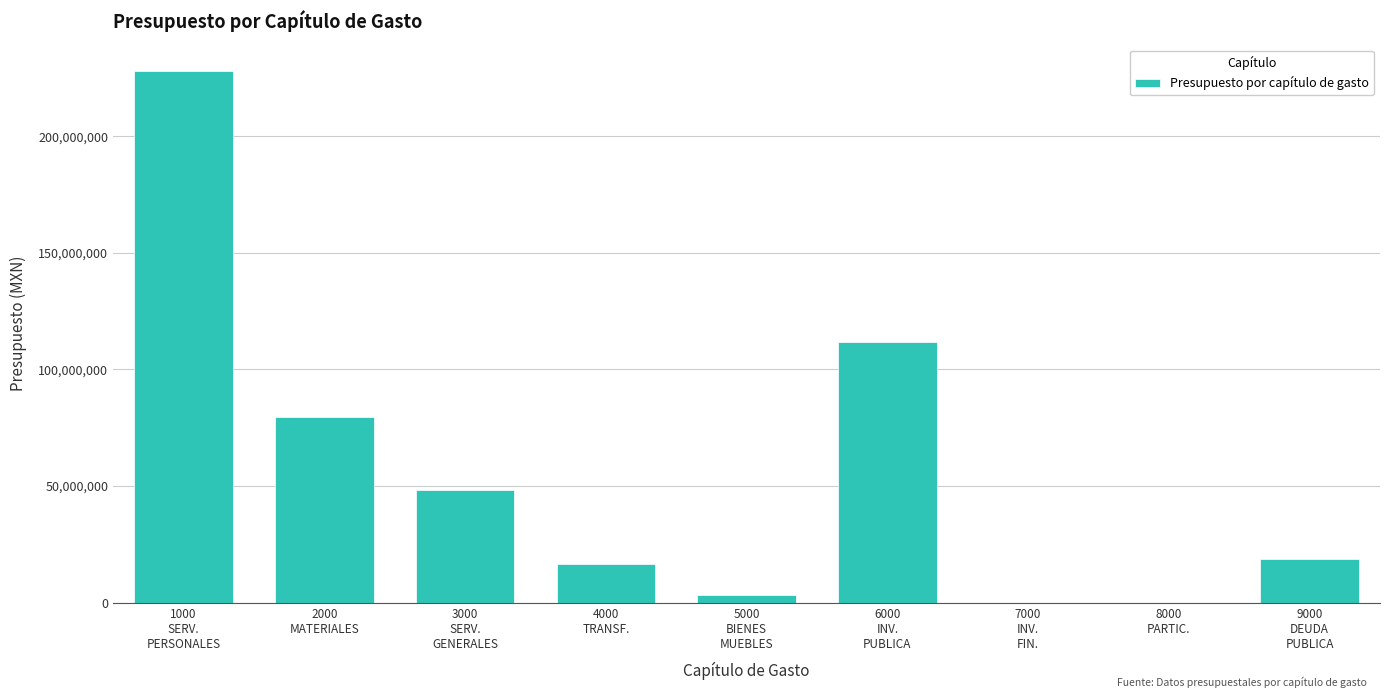

Which has a higher value, 7000
INV.
FIN. or 2000
MATERIALES?

2000
MATERIALES